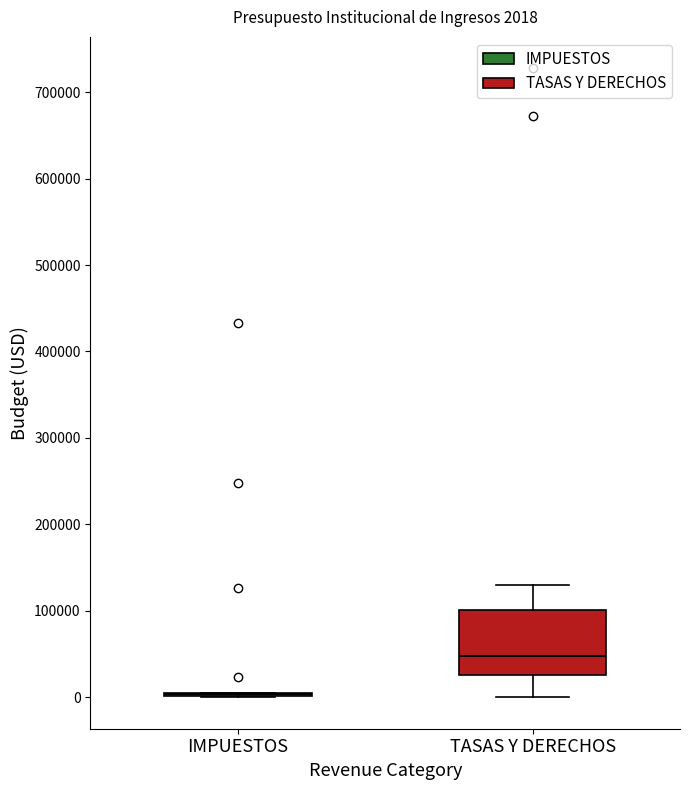

Comparing the boxes themselves (not the whiskers), which one is the tallest?

TASAS Y DERECHOS